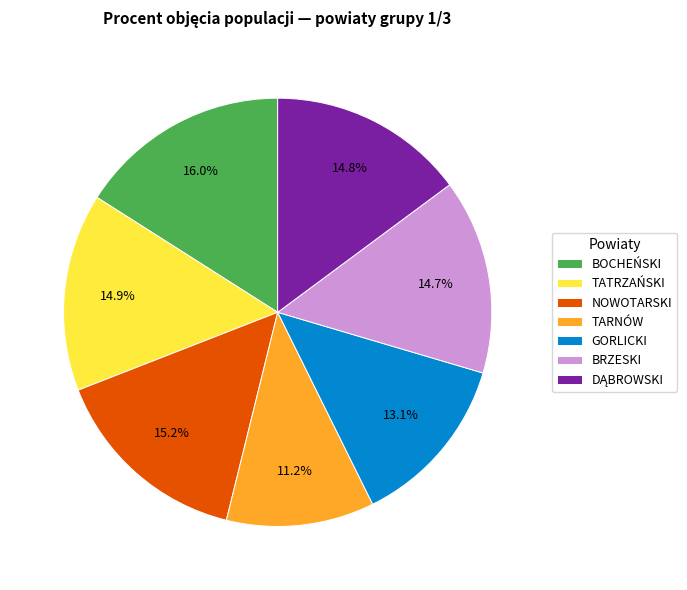

Is there any slice that represents more than half of the pie?

No